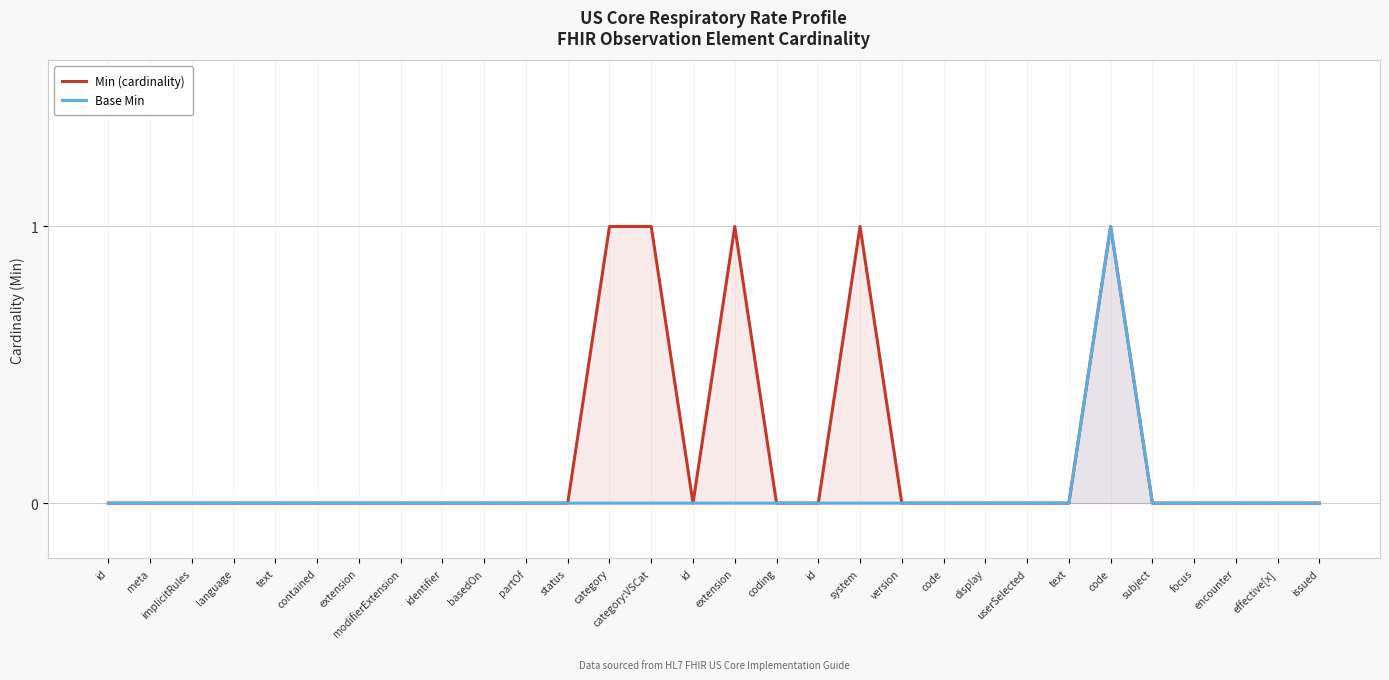

Rank the series by their average value, from highest to lowest.

Min (cardinality), Base Min